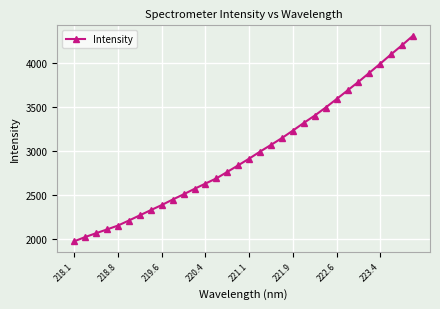

What is the sum of all values?

95161.4